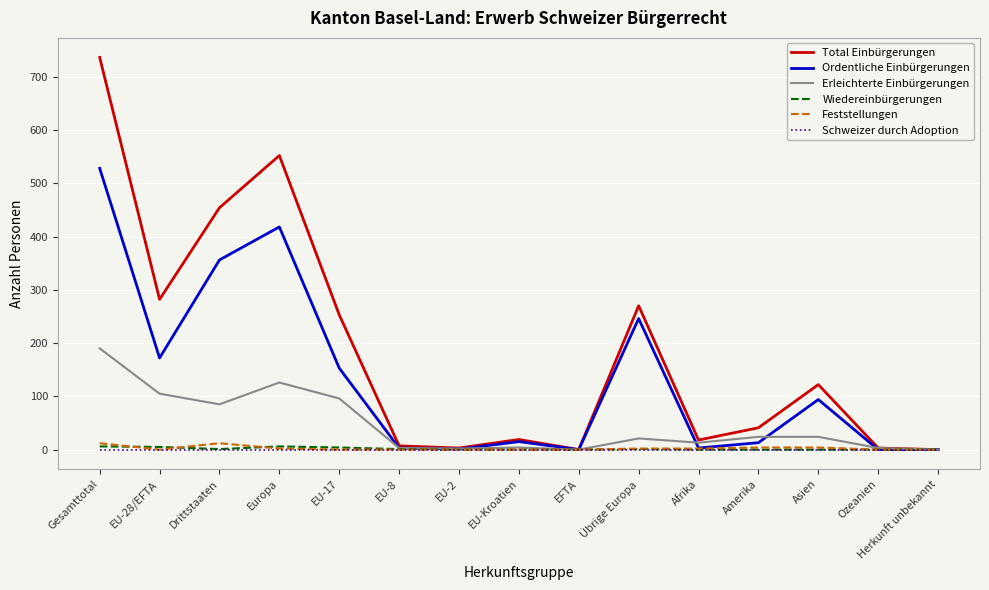

What are all the series names shown in the legend?

Total Einbürgerungen, Ordentliche Einbürgerungen, Erleichterte Einbürgerungen, Wiedereinbürgerungen, Feststellungen, Schweizer durch Adoption